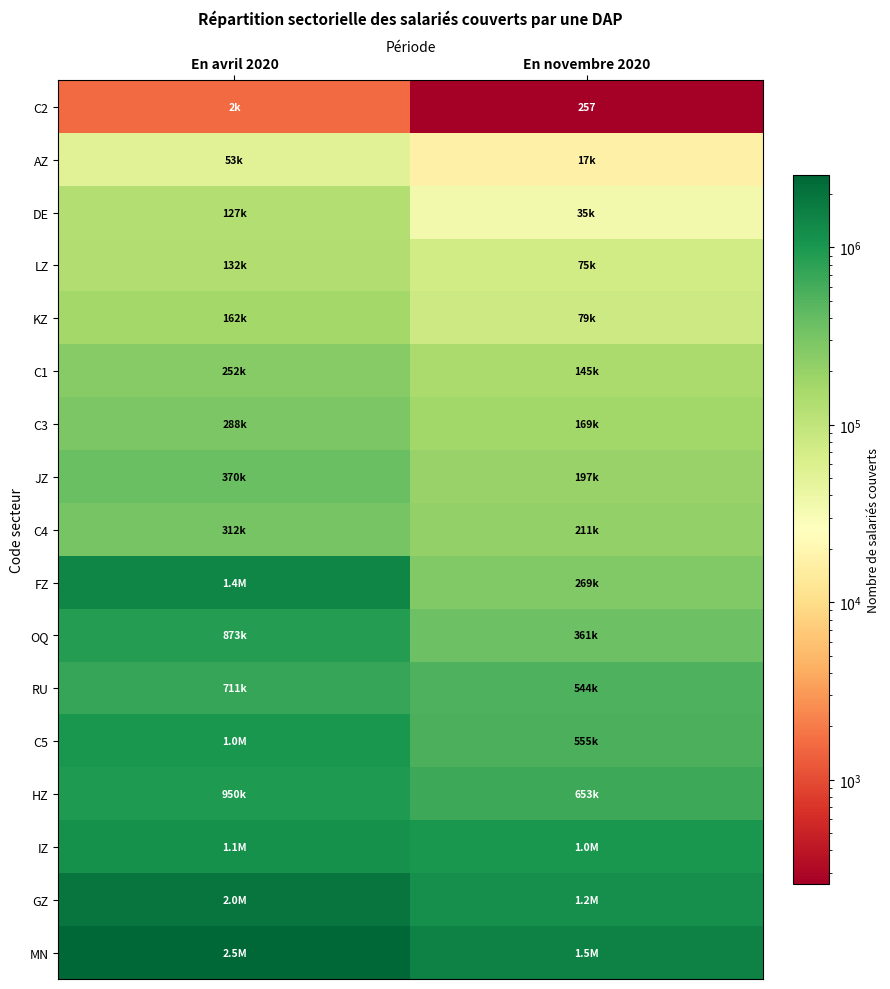

At how many categories does at least one series exceed 684514?

2